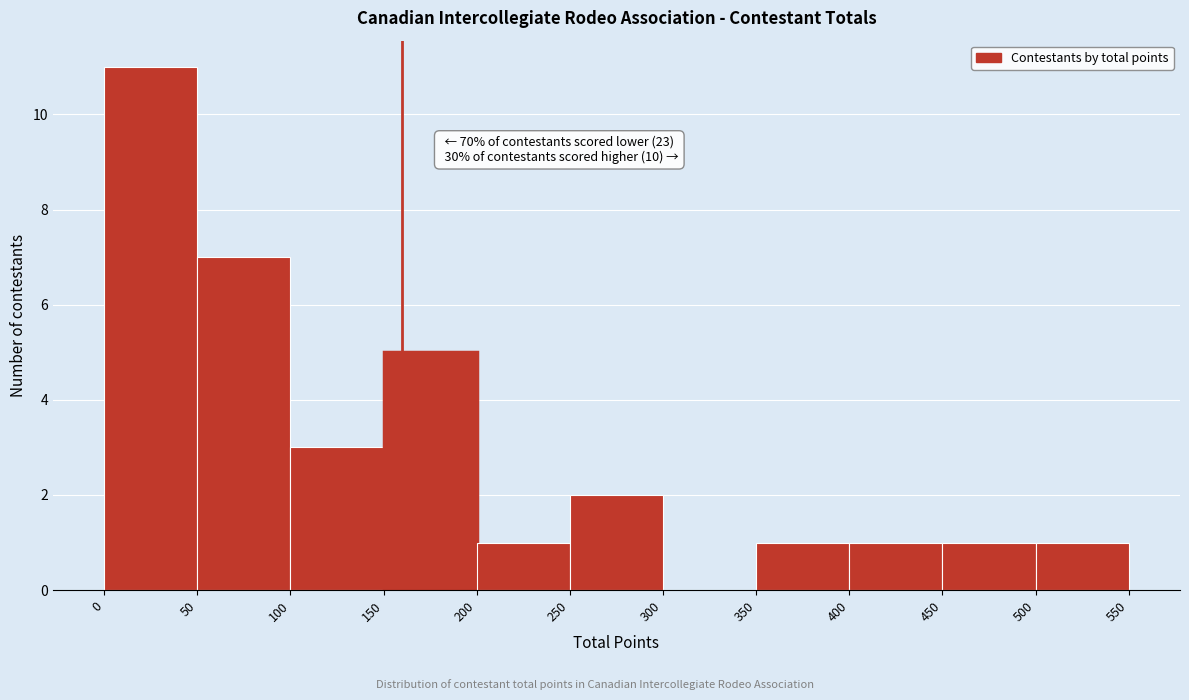

Over which range of the x-axis is the bar tallest?

0 to 50